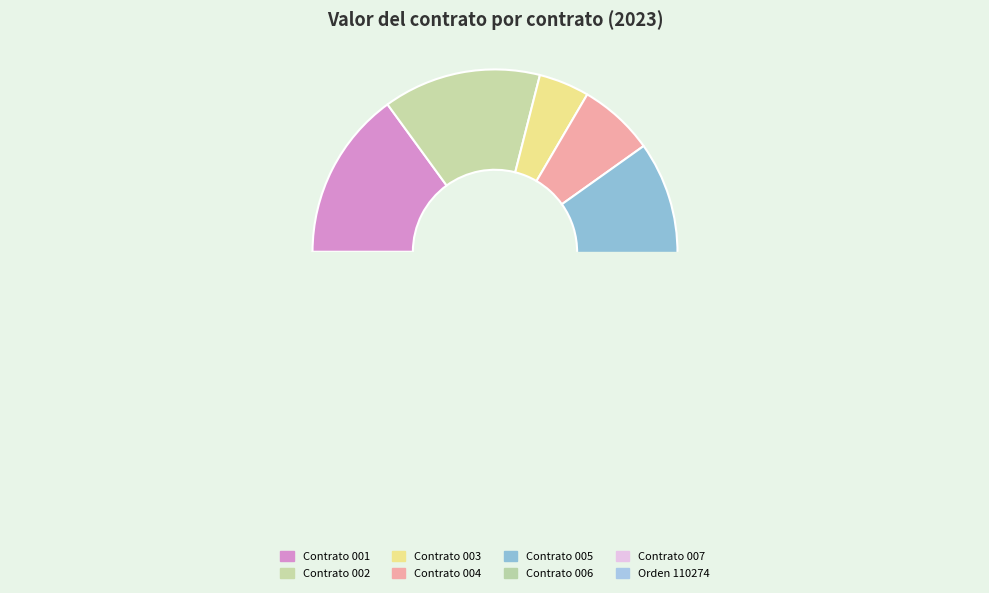

Is there a majority slice in this chart?

No